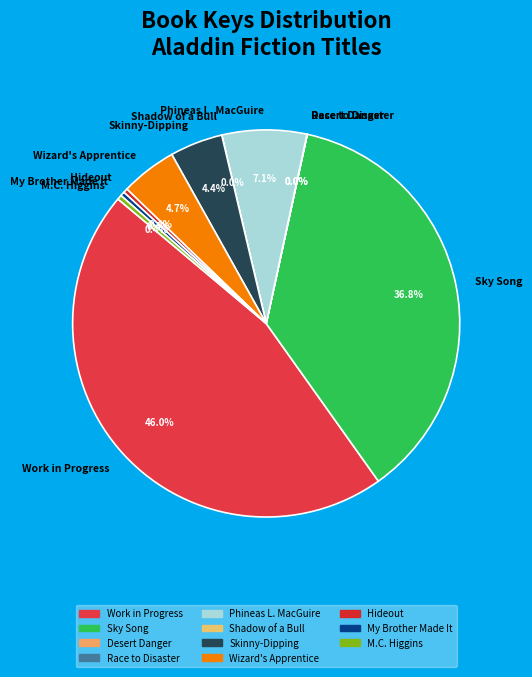

Does Phineas L. MacGuire represent more than half of the total?

No